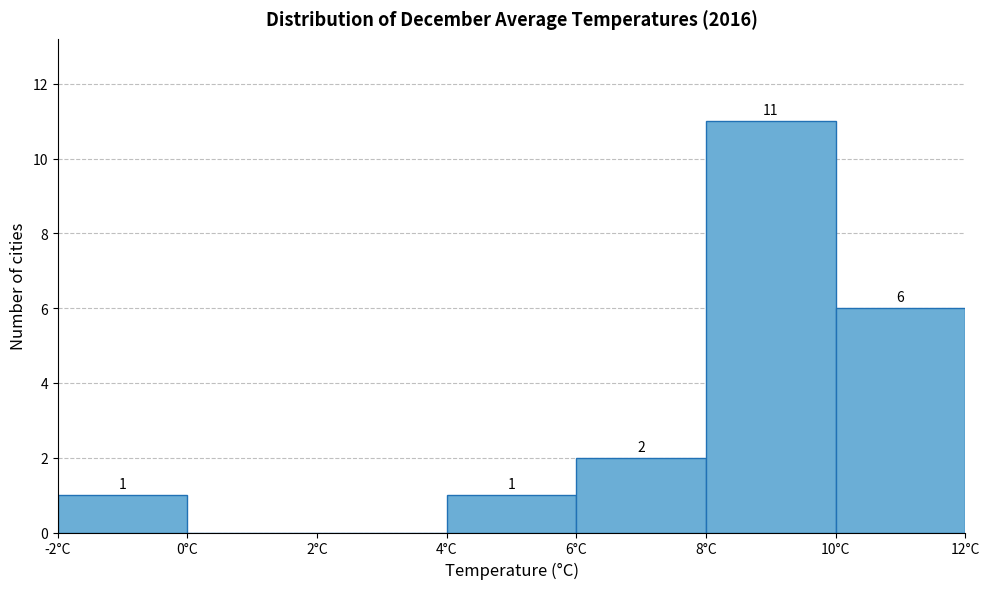

Over which range of the x-axis is the bar tallest?

8 to 10